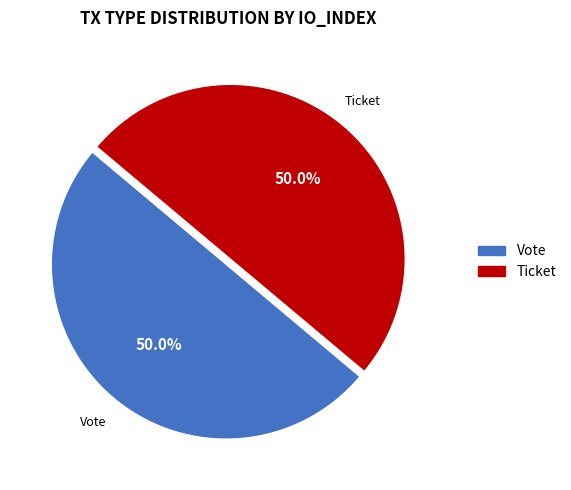

What percentage do Vote and Ticket together represent?

100.0%